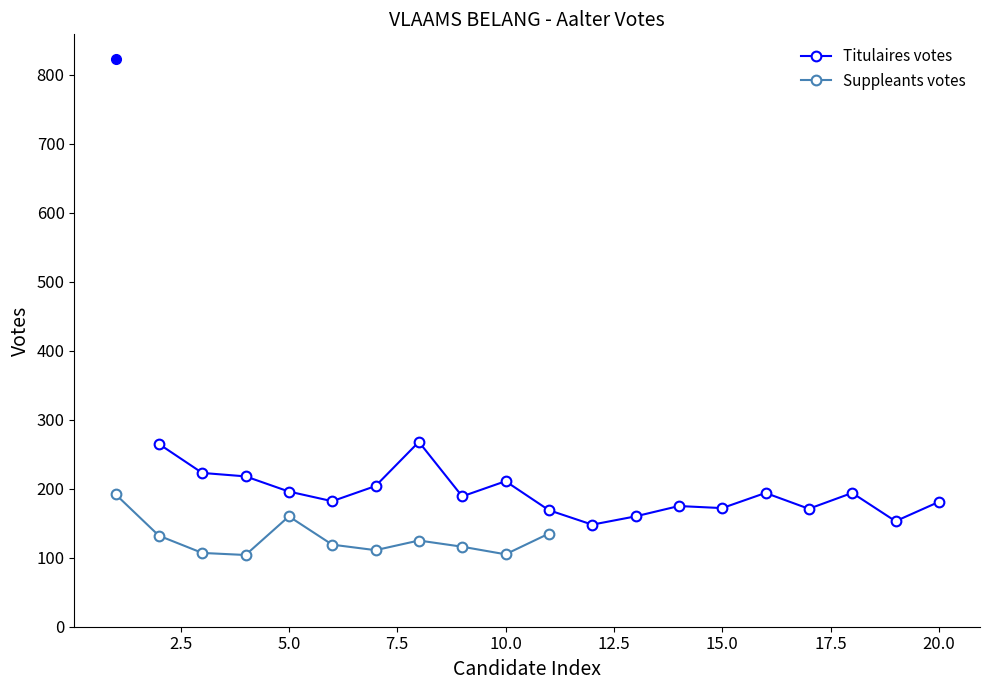

True or false: Suppleants votes has more than 1 points higher than both neighbors.

True